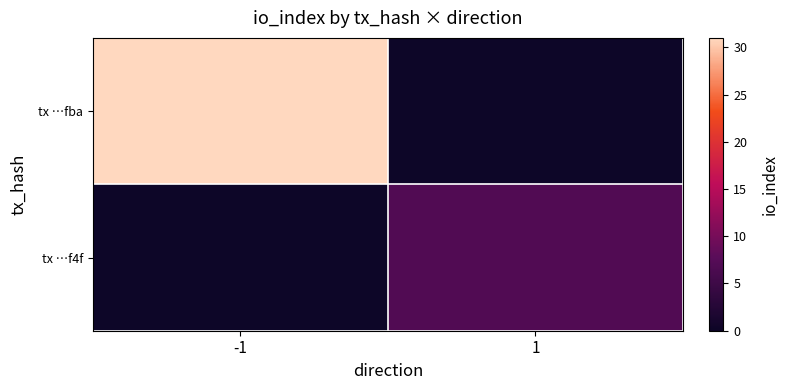

True or false: tx …f4f has a value of 7.0 at 1.

True